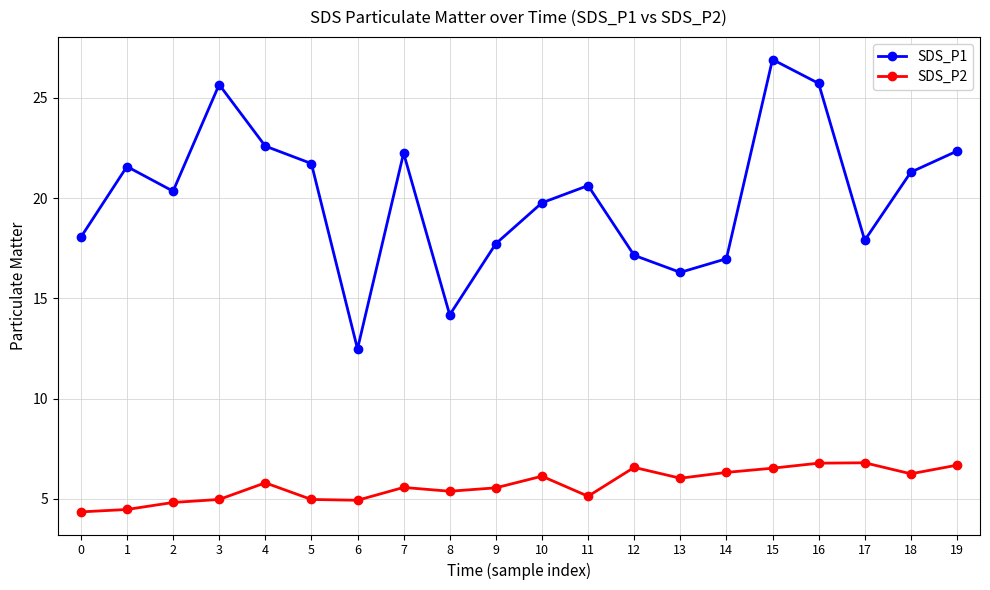

Rank the series at 17 from lowest to highest value.

SDS_P2, SDS_P1